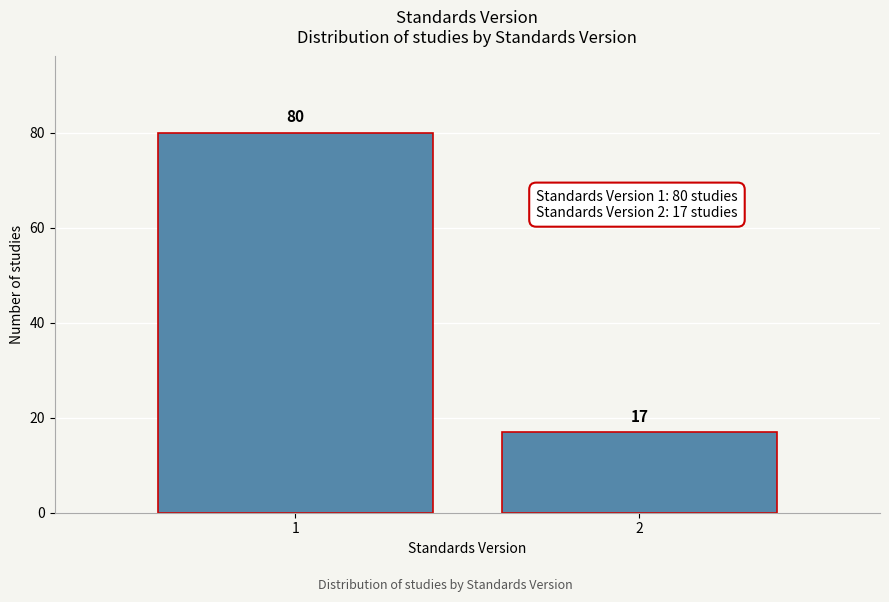

Reading left to right, what are all the values shown in this chart?

1=80	2=17